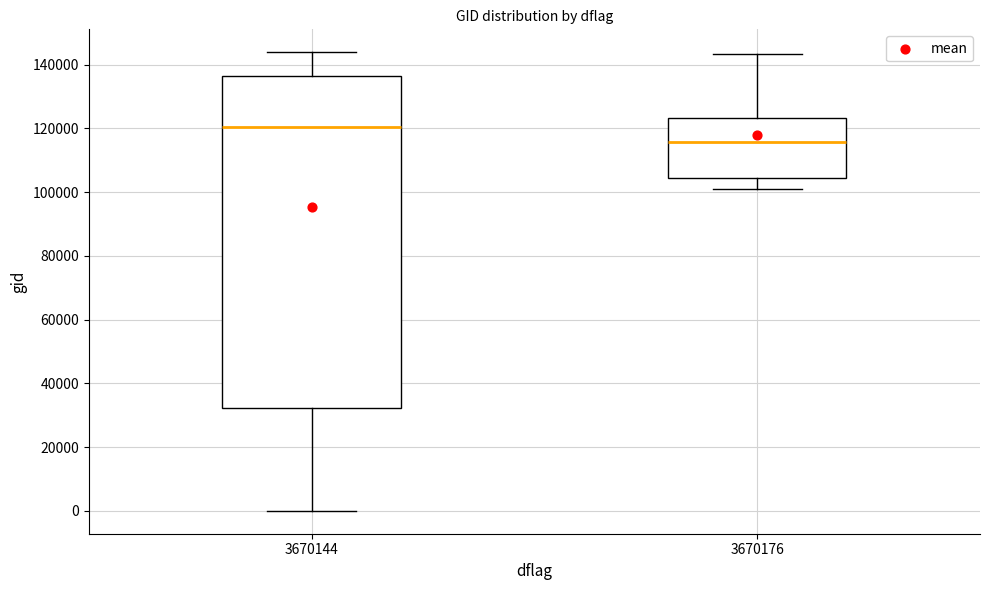

Comparing the boxes themselves (not the whiskers), which one is the tallest?

3670144